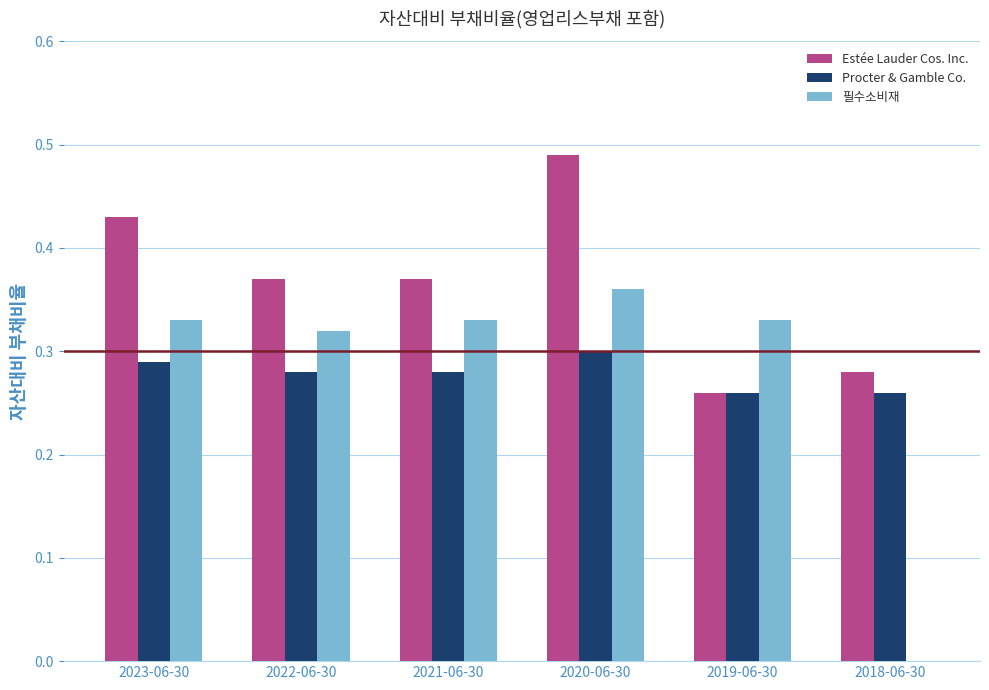

The value of 필수소비재 at 2021-06-30 is 0.3. True or false?

True